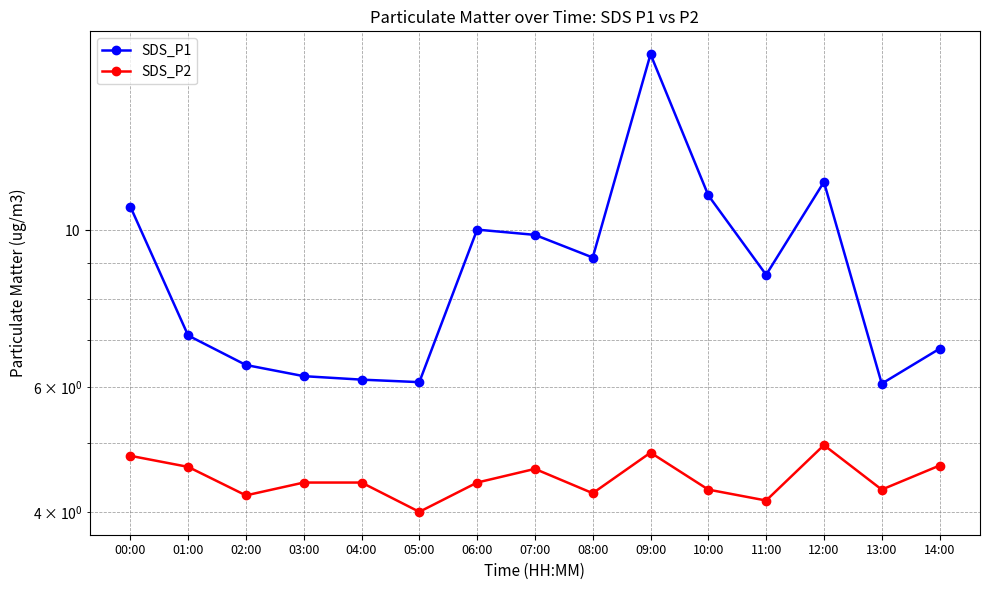

True or false: SDS_P1 and SDS_P2 intersect in this chart.

False